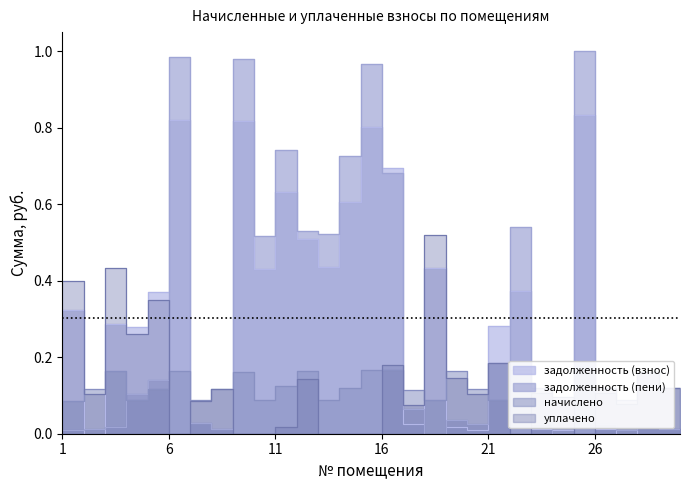

Between 26 and 24, which is larger?

26